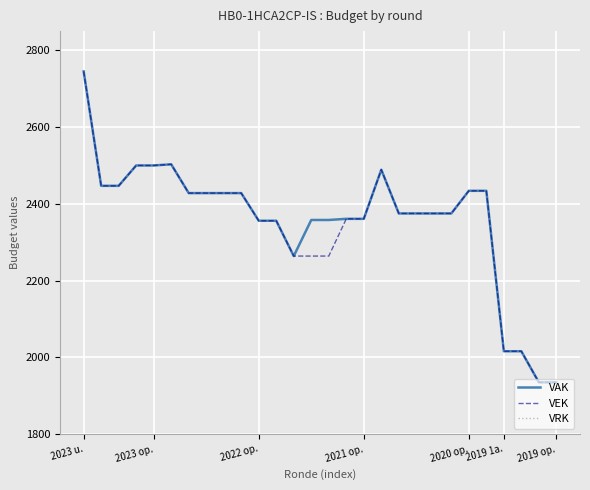

What is the greatest value displayed?

2745